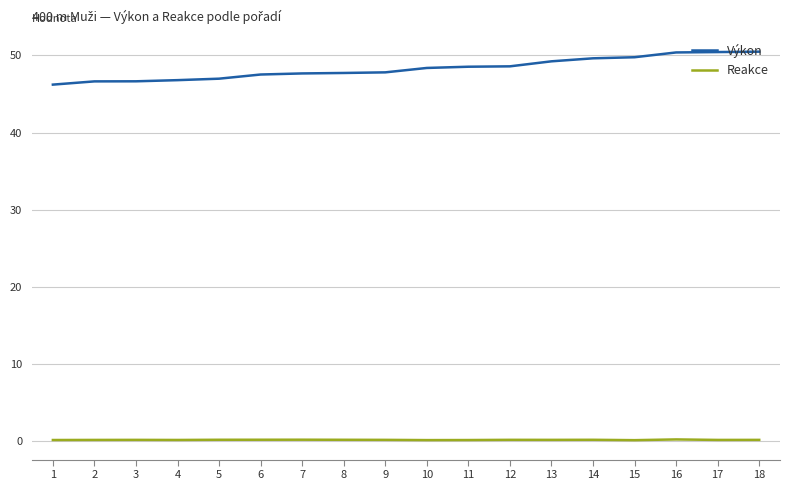

Is it true that Výkon equals 28.5 at 15?

False